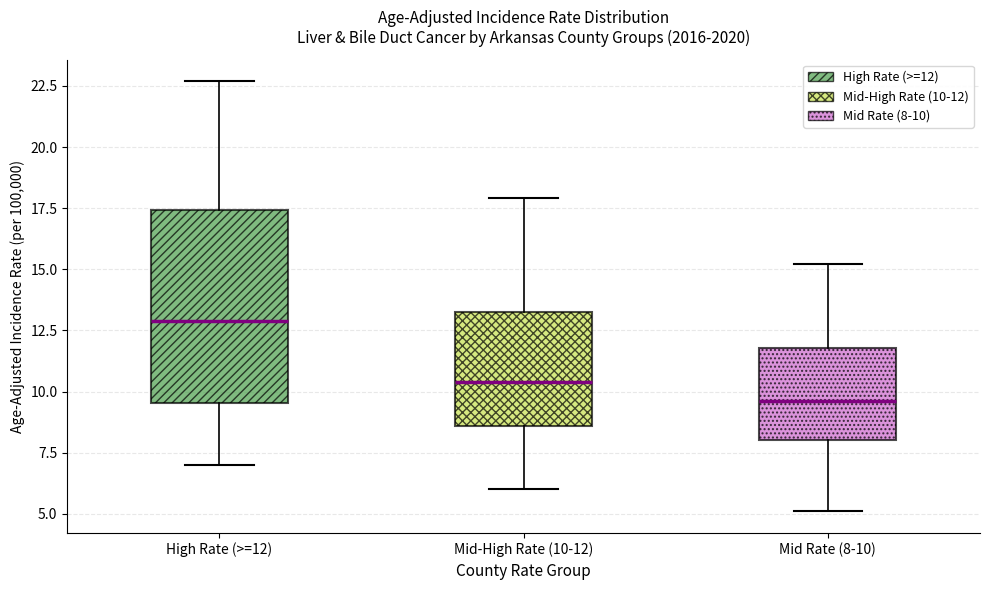

Where is the upper edge of the box for Mid Rate (8-10) on the y-axis? The values are not printed on the chart, so give them approximately, as read against the axis.

12.0